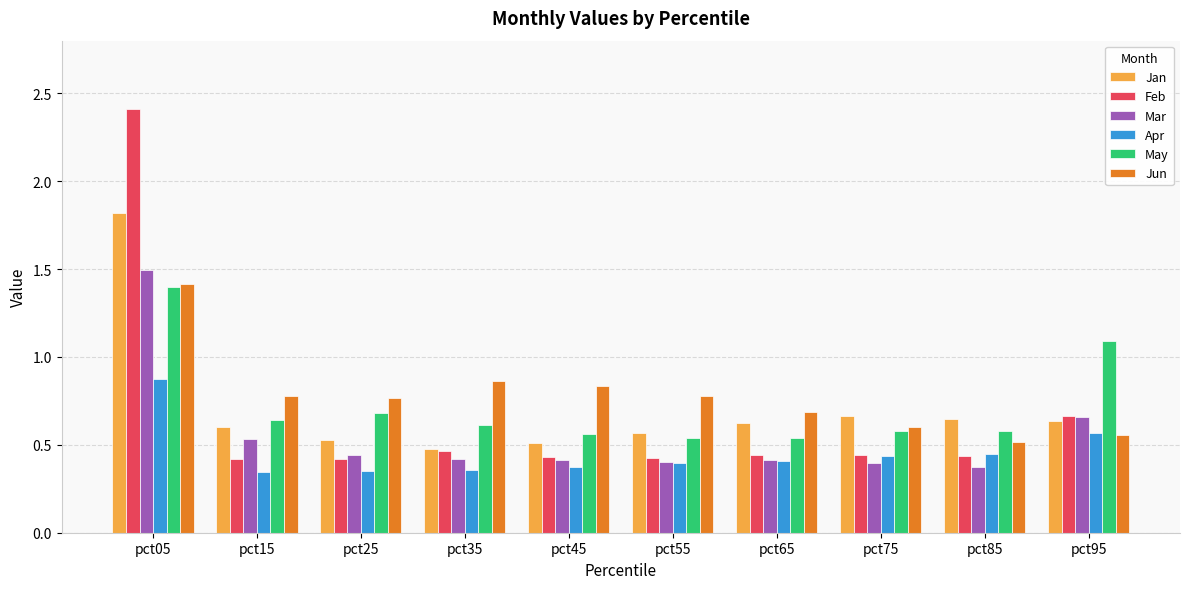

Which series has the widest spread of values?

Feb